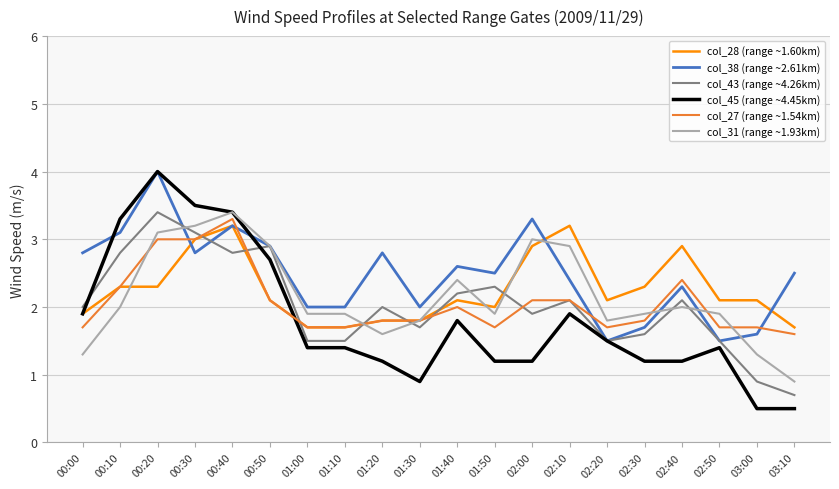

Is it true that col_43 (range ~4.26km) equals 0.3 at 02:20?

False